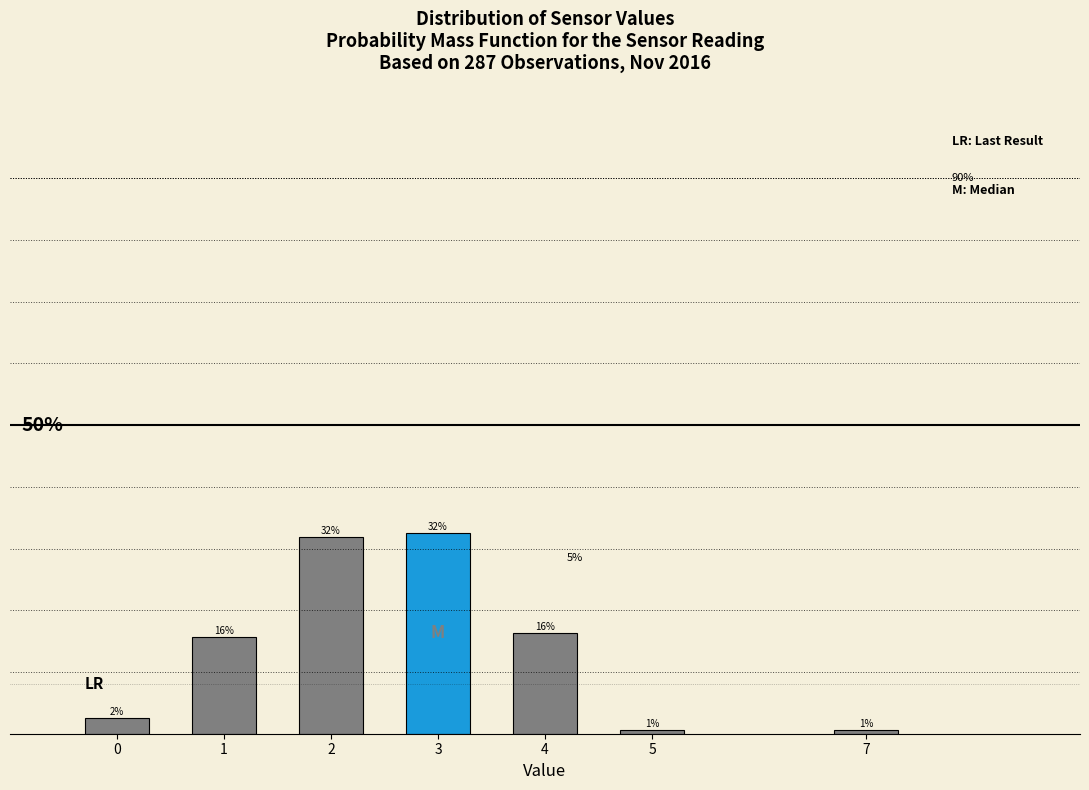

Are the bars horizontal?

No